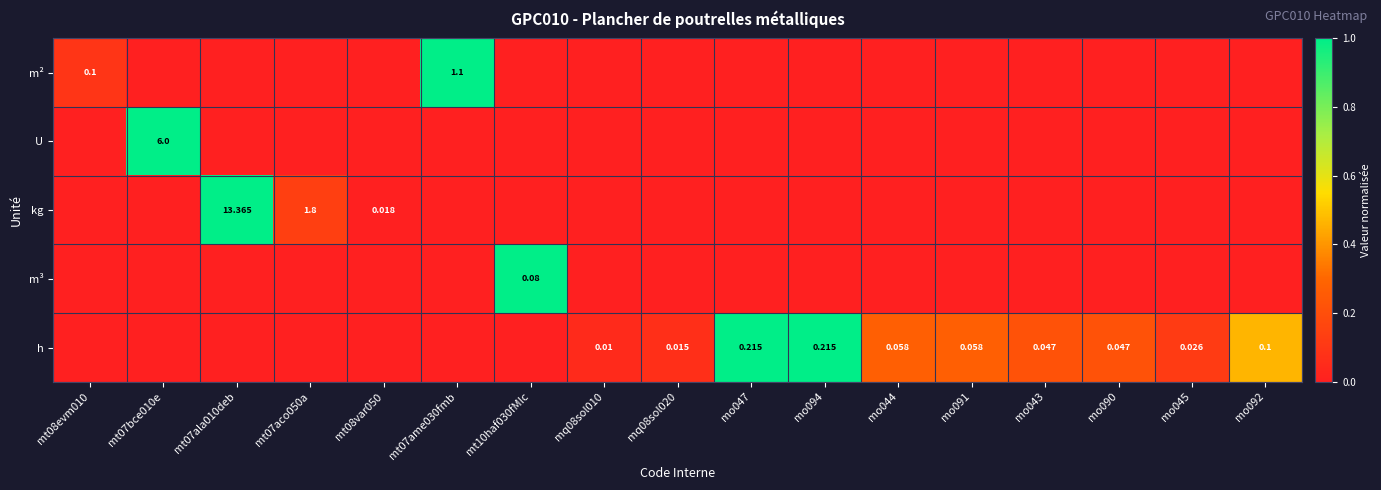

Rank the categories by kg value from highest to lowest.

mt07ala010deb, mt07aco050a, mt08var050, mt08evm010, mt07bce010e, mt07ame030fmb, mt10haf030fMIc, mq08sol010, mq08sol020, mo047, mo094, mo044, mo091, mo043, mo090, mo045, mo092